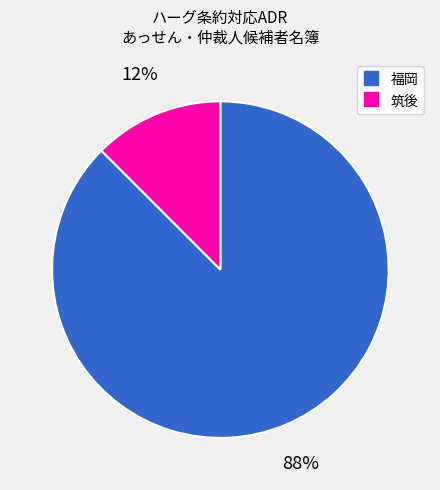

To the nearest percent, what is the combined percentage of 福岡 and 筑後?

100%